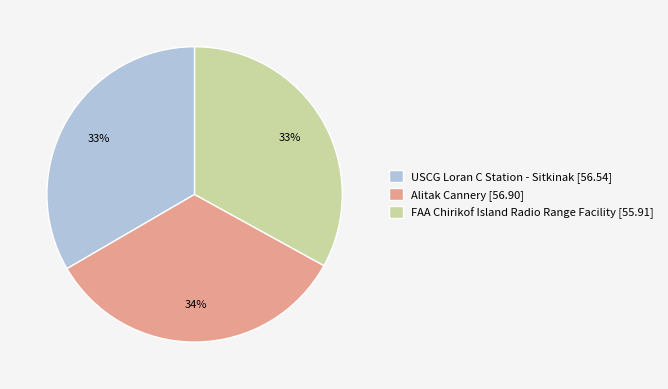

The Alitak Cannery slice represents 46% of the pie. True or false?

False